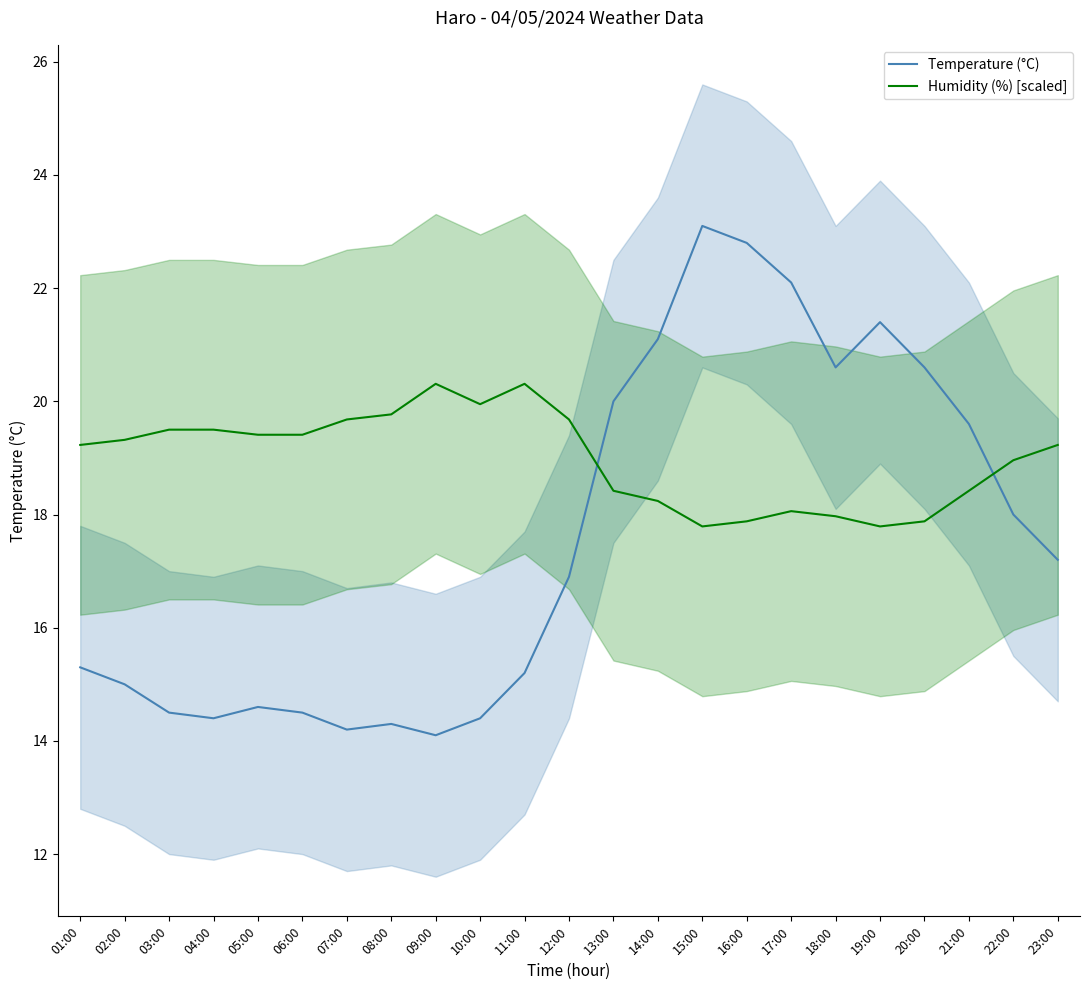

What position from the right is 15:00?

9